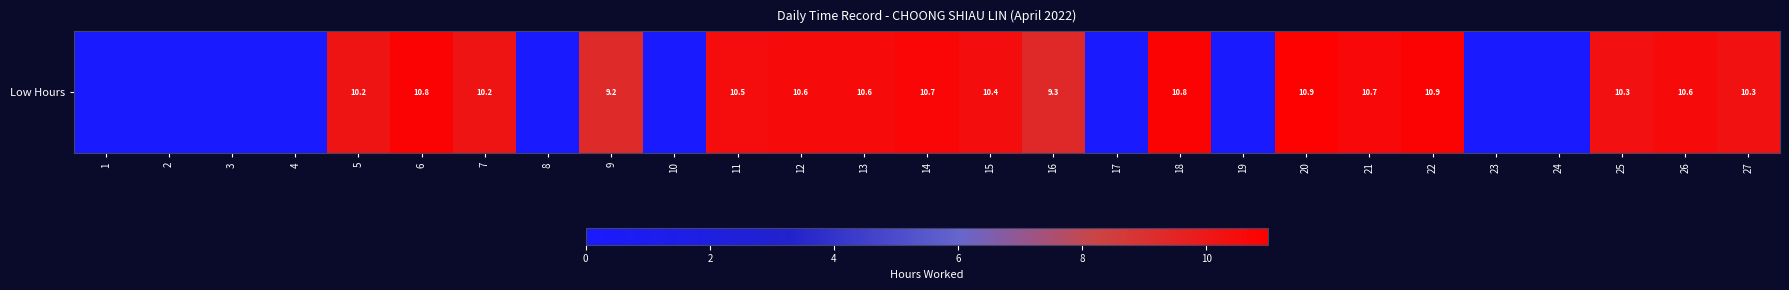

Rank the categories by value from lowest to highest.

1, 2, 3, 4, 8, 10, 17, 19, 23, 24, 9, 16, 5, 7, 27, 25, 15, 11, 26, 13, 12, 21, 14, 18, 6, 22, 20